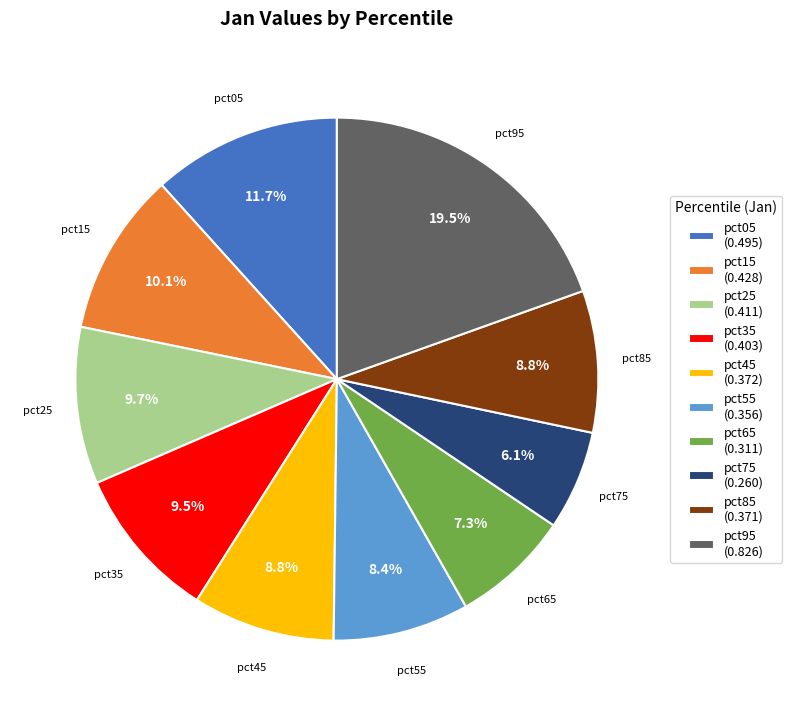

What percentage is NOT represented by pct95?

80.5%